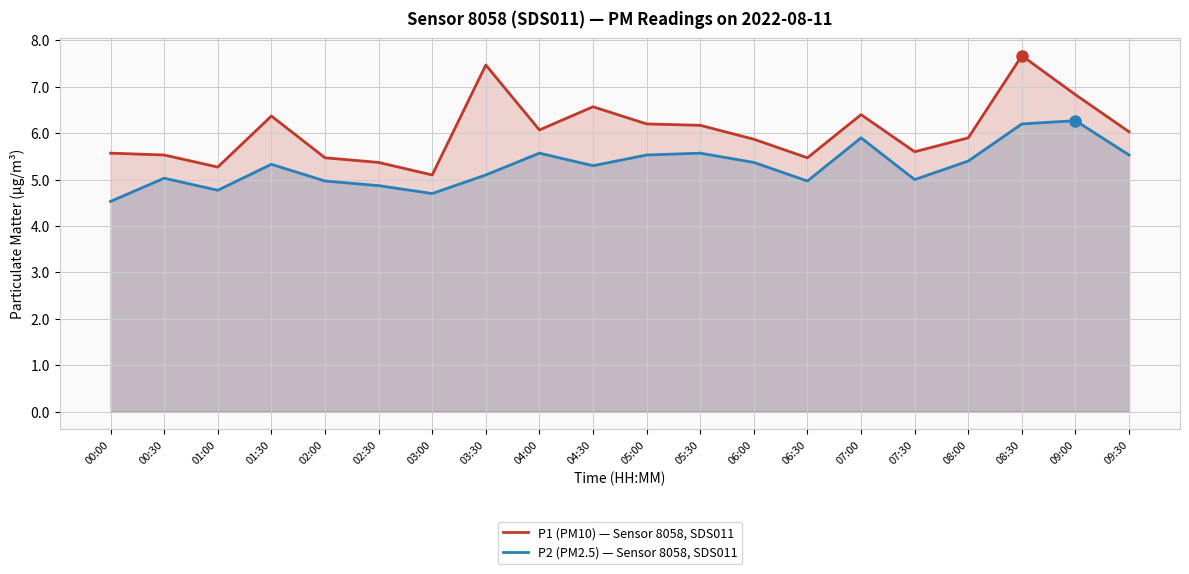

How many interior local peaks does the P1 (PM10) — Sensor 8058, SDS011 series have?

5